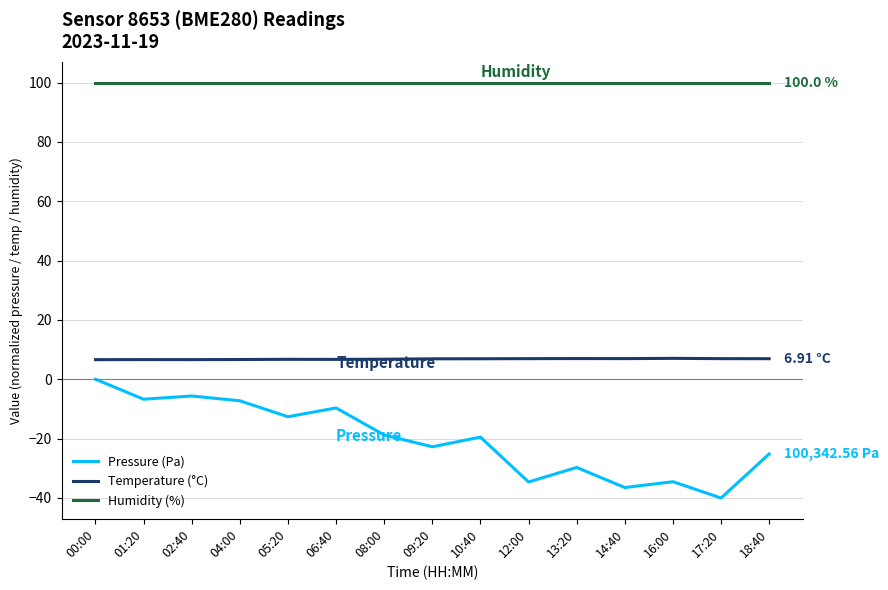

At 00:00, list the series in order from largest to smallest.

Humidity (%), Temperature (°C), Pressure (Pa)